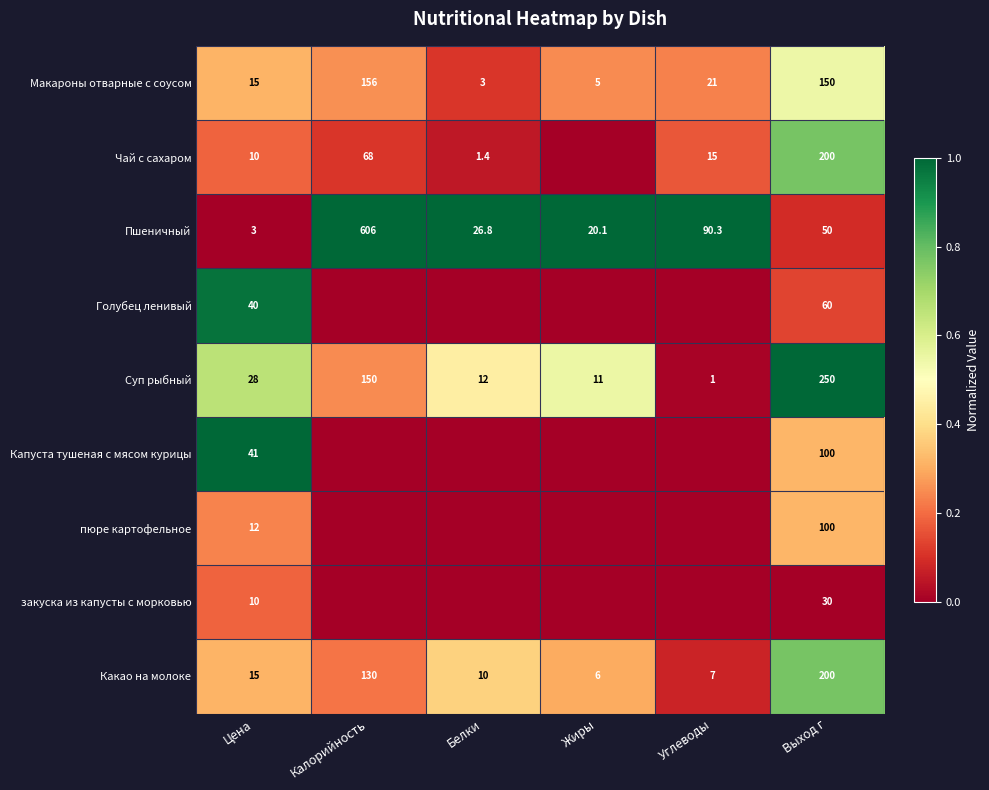

At which label is Какао на молоке closest to 103?

Калорийность